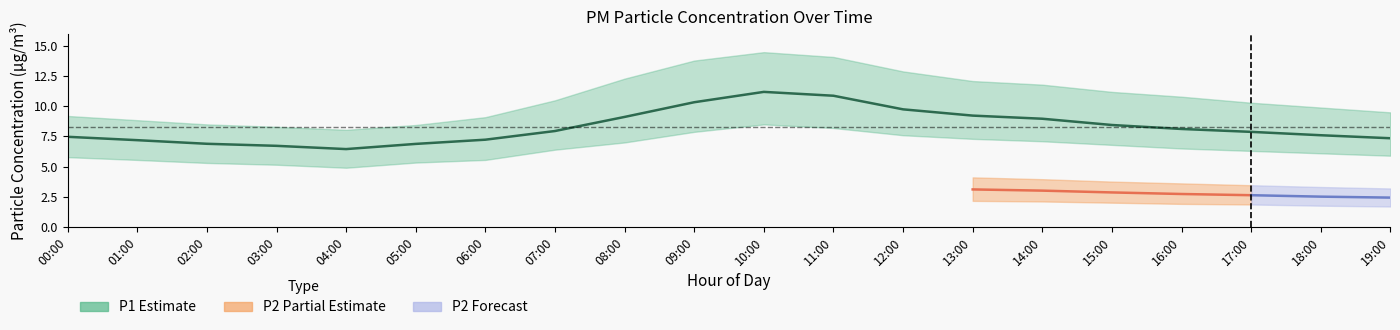

Which series changed the most between 02:00 and 15:00?

P1_upper